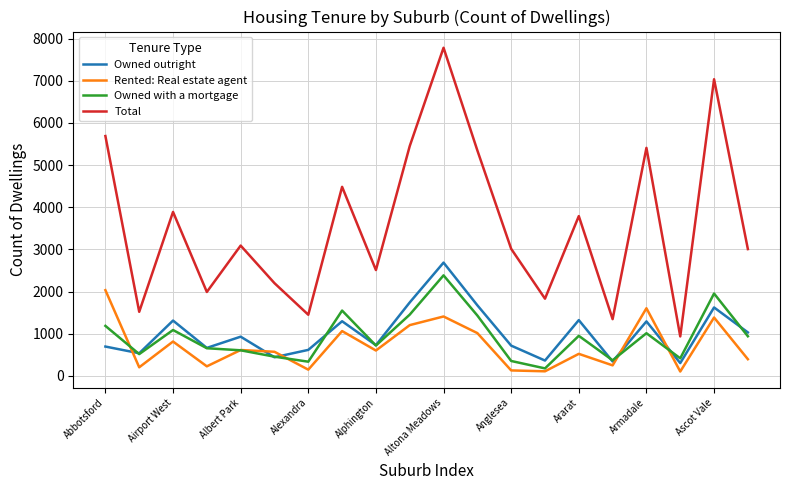

Which series has the largest total across all categories?

Total